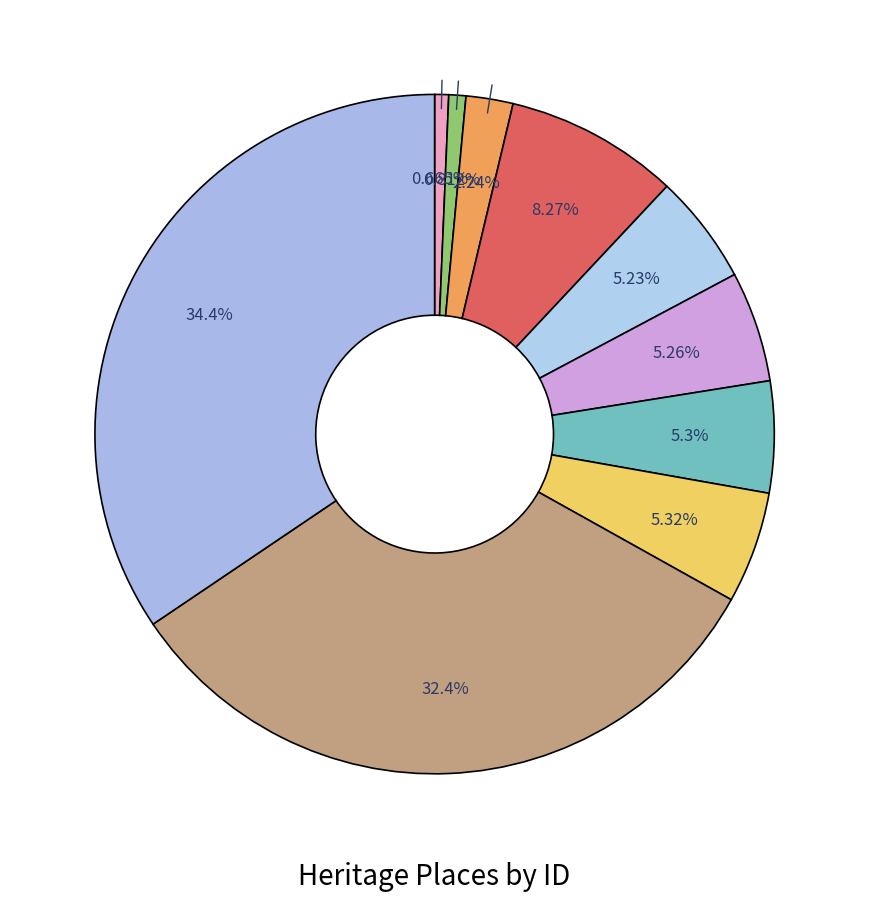

Rank the categories by value from lowest to highest.

COLIBAN WATER SUPPLY SYSTEM, TORRUMBARRY WEIR LOCK CHAMBER, BETHANGA BRIDGE, HO13 - Lynuilg Homestead, HO21 - Toolern Park, HO89 - House Balmoral Farm, HO111 - Mount Cottrell Homestead, MORDIALLOC RAILWAY WATER TOWER, FLAGSTAFF HILL SERVICE BASIN, MARIBYRNONG RIVER PIPE BRIDGE